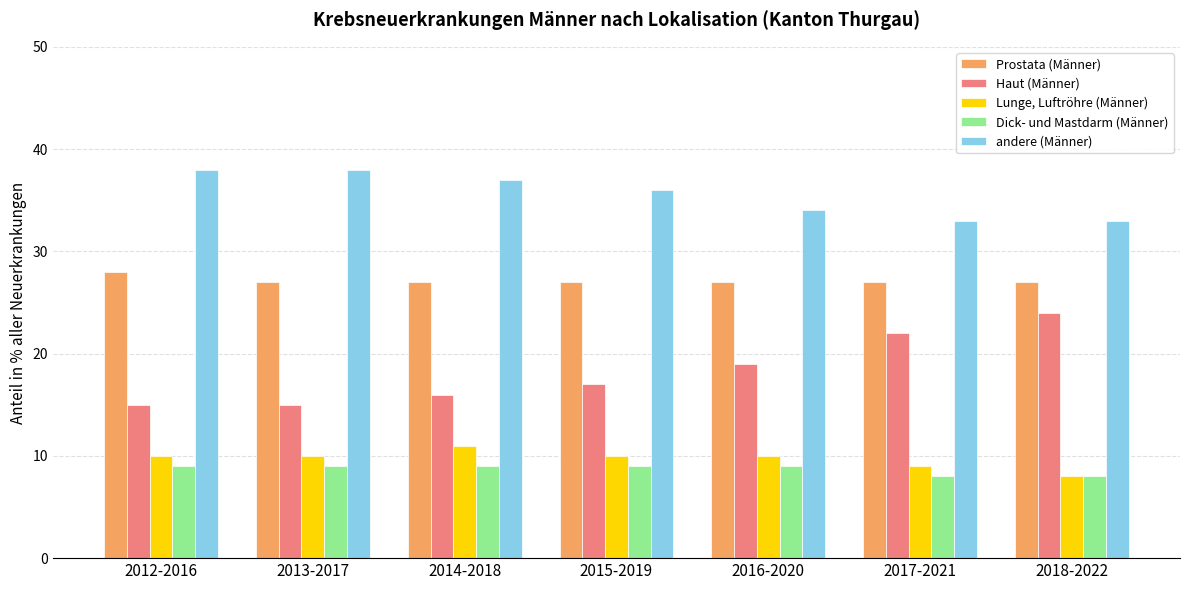

What is the minimum value for Lunge, Luftröhre (Männer)?

8